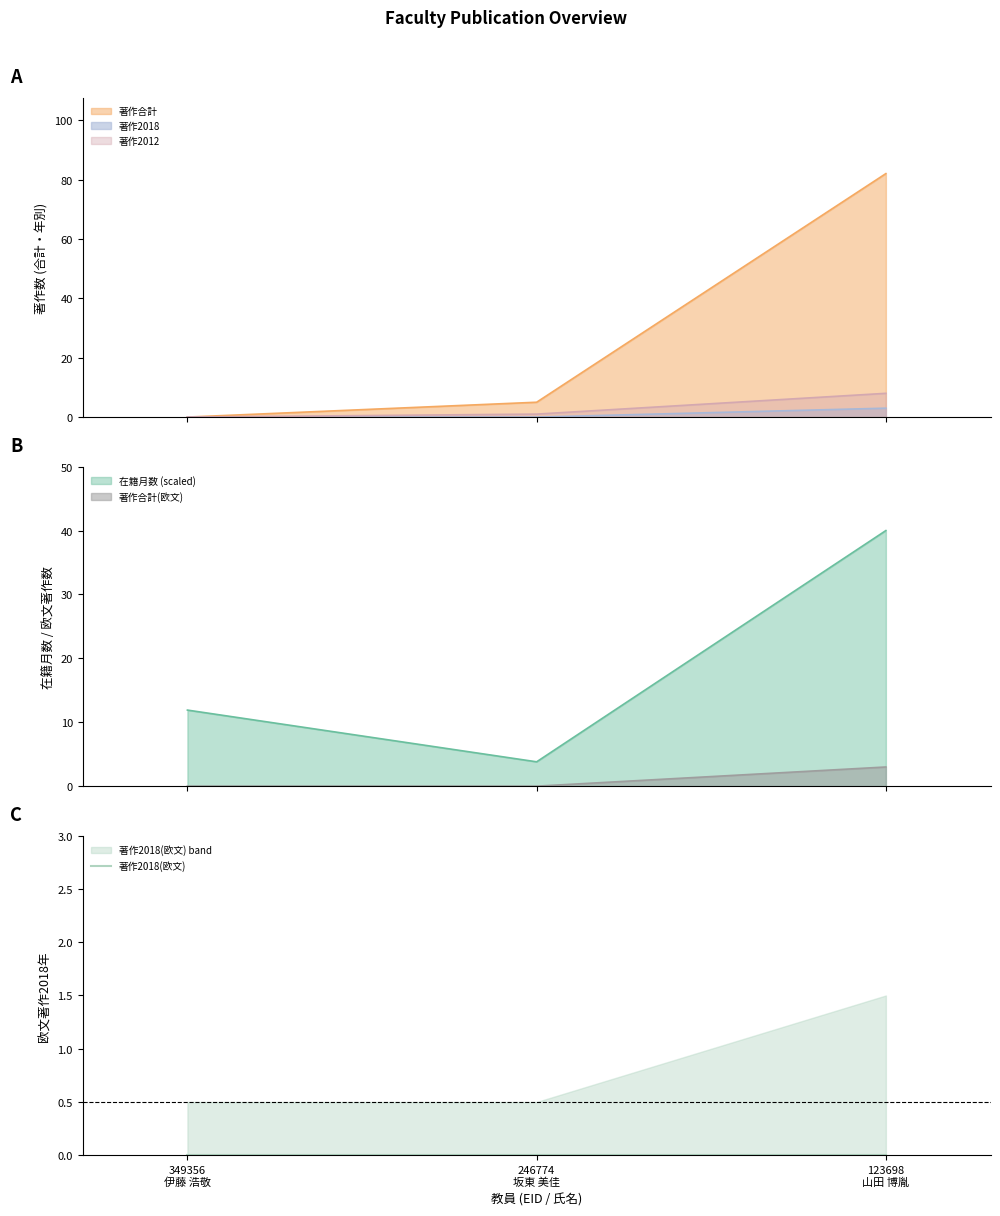

Reading left to right, what are all the values shown in this chart?

在籍月数: 11.9	3.8	40.0
著作合計: 0.0	5.0	82.0
著作2018: 0.0	0.0	3.0
著作合計(欧文): 0.0	0.0	3.0
著作2012: 0.0	1.0	8.0